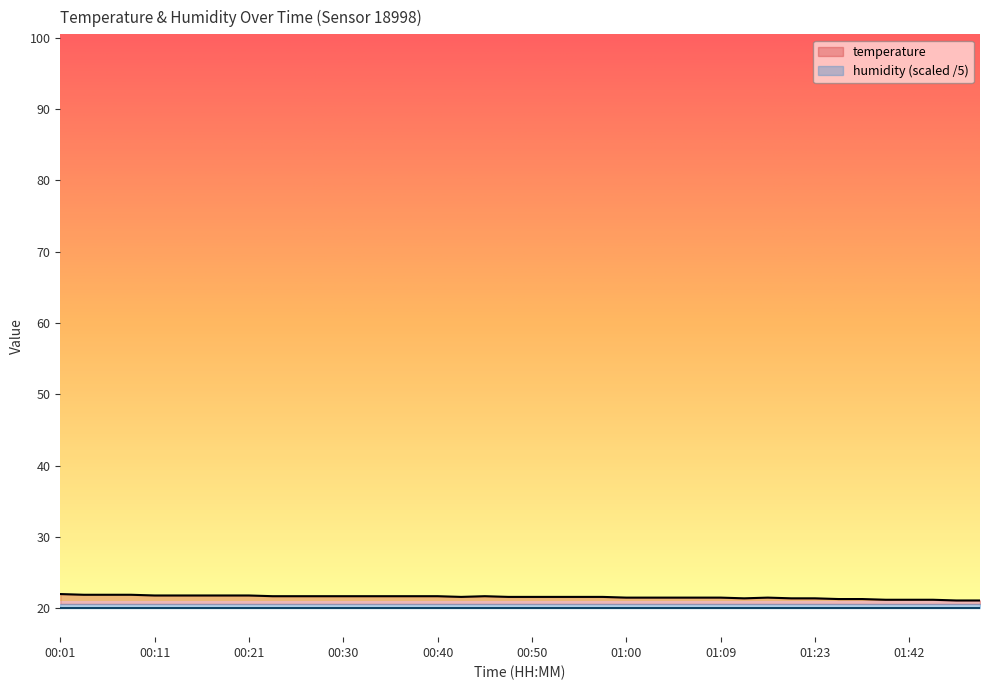

Reading left to right, extract all data points from this chart.

00:01=22.0	00:04=21.9	00:06=21.9	00:09=21.9	00:11=21.8	00:13=21.8	00:16=21.8	00:18=21.8	00:21=21.8	00:23=21.7	00:26=21.7	00:28=21.7	00:30=21.7	00:33=21.7	00:35=21.7	00:38=21.7	00:40=21.7	00:43=21.6	00:45=21.7	00:48=21.6	00:50=21.6	00:52=21.6	00:55=21.6	00:57=21.6	01:00=21.5	01:02=21.5	01:05=21.5	01:07=21.5	01:09=21.5	01:12=21.4	01:14=21.5	01:20=21.4	01:23=21.4	01:29=21.3	01:34=21.3	01:39=21.2	01:42=21.2	01:44=21.2	01:46=21.1	01:49=21.1